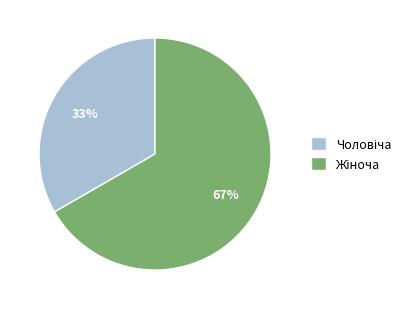

Is there any slice that represents more than half of the pie?

Yes